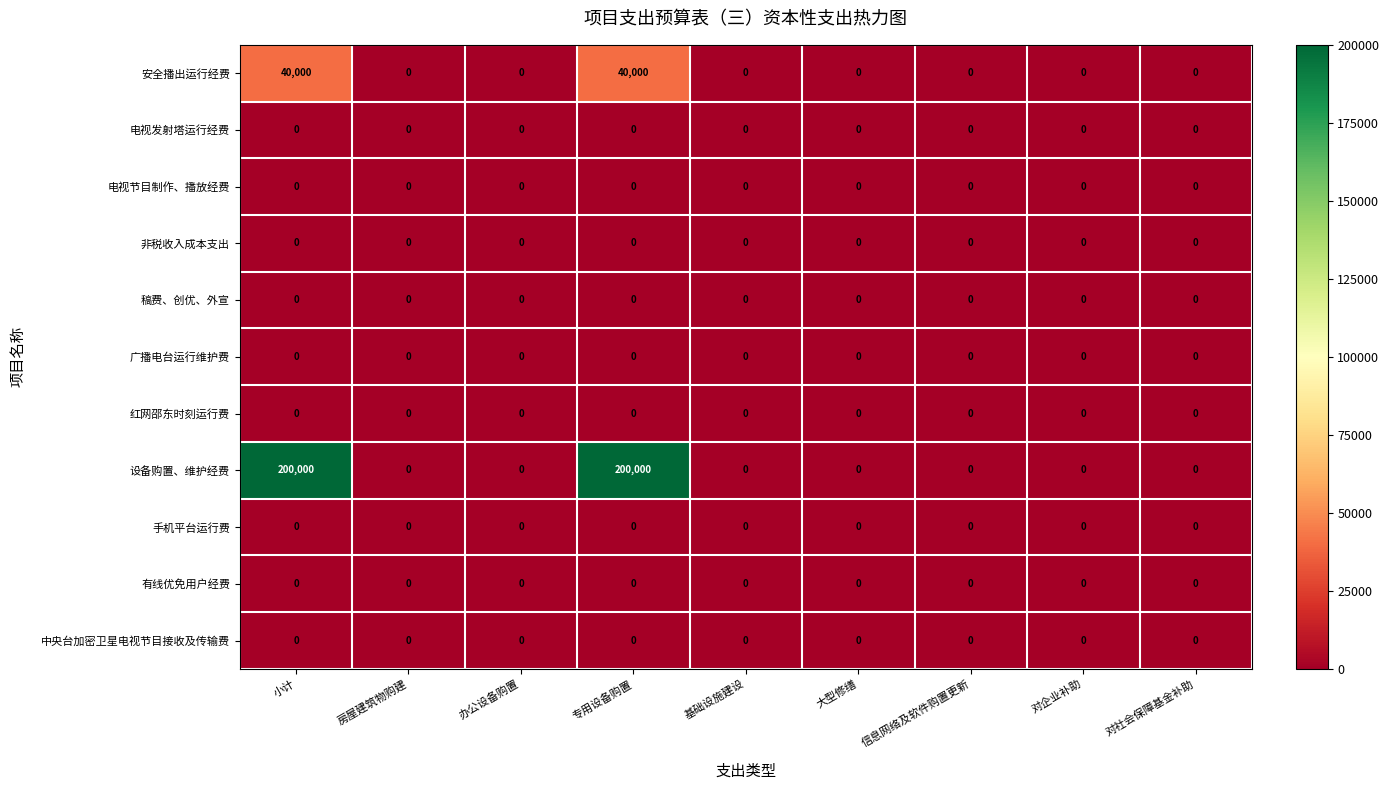

Is the value of 安全播出运行经费 at 专用设备购置 greater than the value of 中央台加密卫星电视节目接收及传输费 at 基础设施建设?

Yes